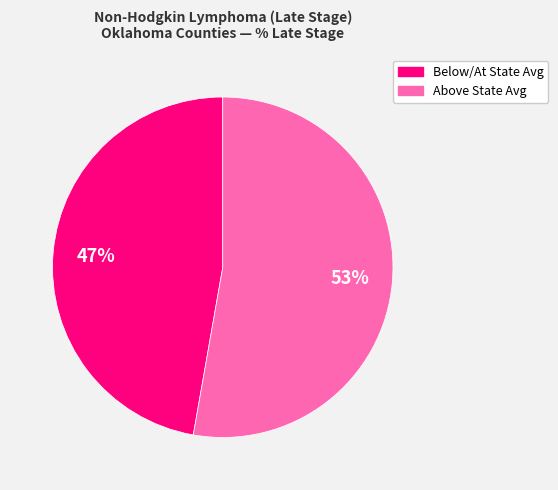

Does any single category account for the majority?

Yes